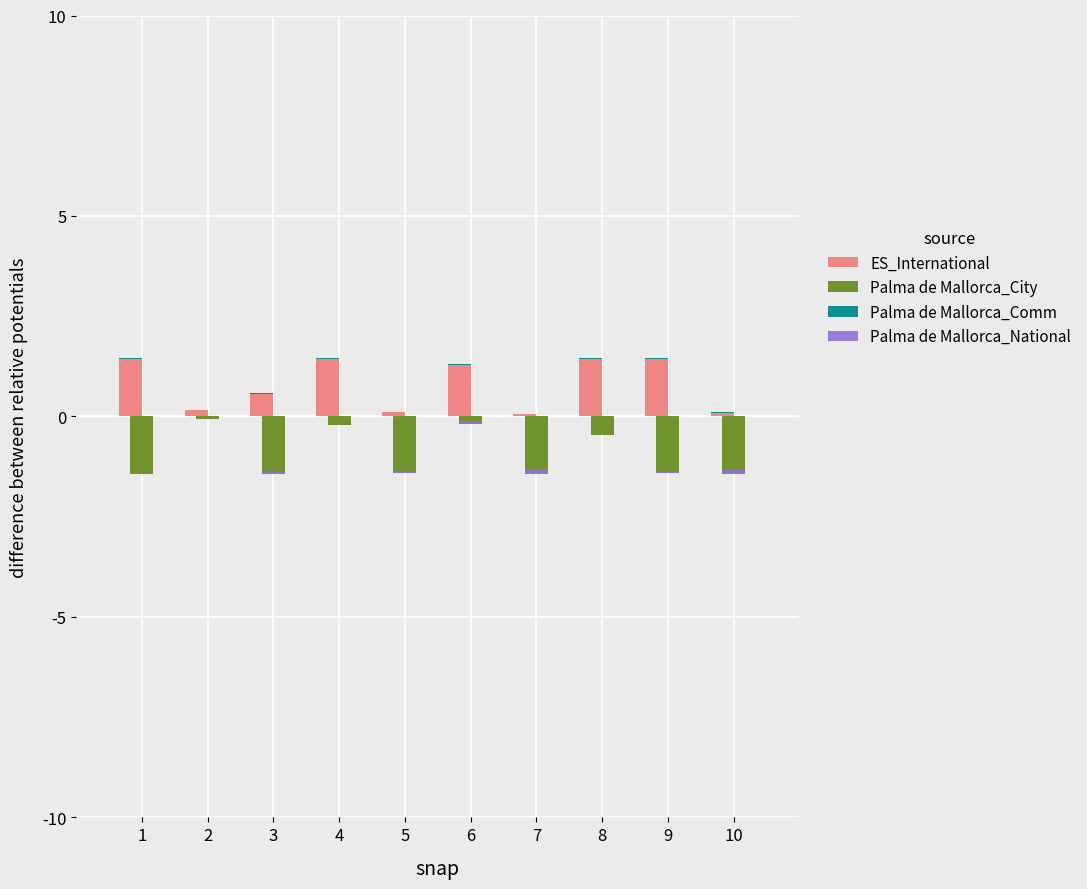

Are the bars grouped side by side (vs. stacked)?

Yes